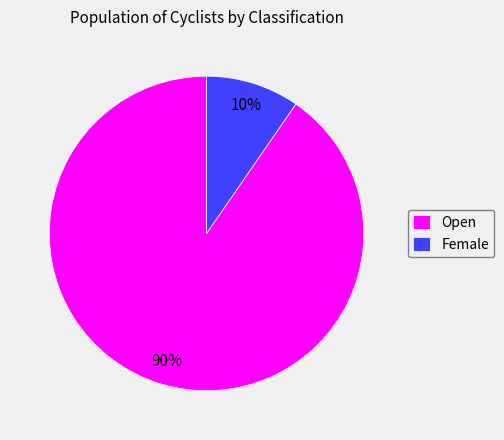

Do Open and Female together represent more than half of the pie?

Yes